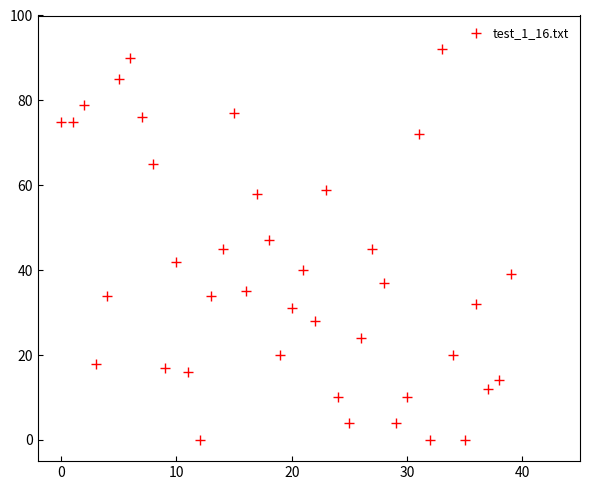

What is the range of Y values (max minus min)?

92